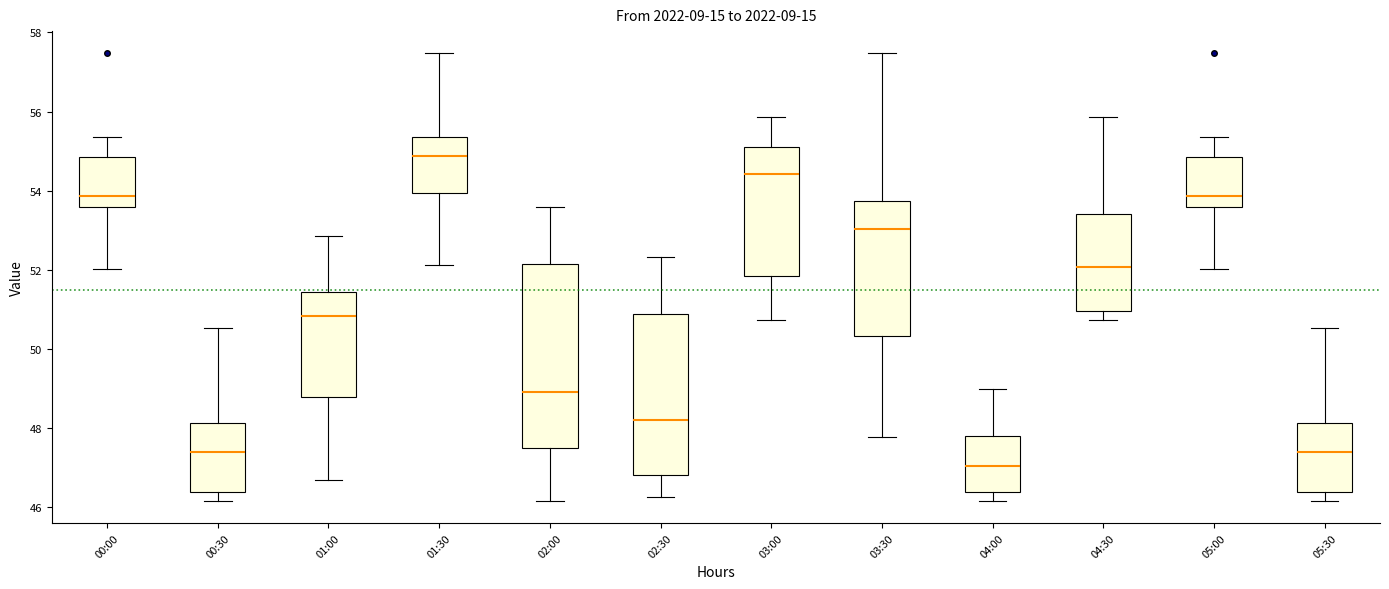

Reading left to right, read every box against the y-axis: the position of its median line, the range the box covers, and the ends of its whiskers. The values are not printed on the chart, so give them approximately, as read against the axis.

00:00: median 53.8, box 53.6 to 54.8, whiskers 52.0 to 55.4
00:30: median 47.4, box 46.4 to 48.2, whiskers 46.2 to 50.6
01:00: median 50.8, box 48.8 to 51.4, whiskers 46.8 to 52.8
01:30: median 54.8, box 54.0 to 55.4, whiskers 52.2 to 57.4
02:00: median 49.0, box 47.6 to 52.2, whiskers 46.2 to 53.6
02:30: median 48.2, box 46.8 to 50.8, whiskers 46.2 to 52.4
03:00: median 54.4, box 51.8 to 55.2, whiskers 50.8 to 55.8
03:30: median 53.0, box 50.4 to 53.8, whiskers 47.8 to 57.4
04:00: median 47.0, box 46.4 to 47.8, whiskers 46.2 to 49.0
04:30: median 52.0, box 51.0 to 53.4, whiskers 50.8 to 55.8
05:00: median 53.8, box 53.6 to 54.8, whiskers 52.0 to 55.4
05:30: median 47.4, box 46.4 to 48.2, whiskers 46.2 to 50.6